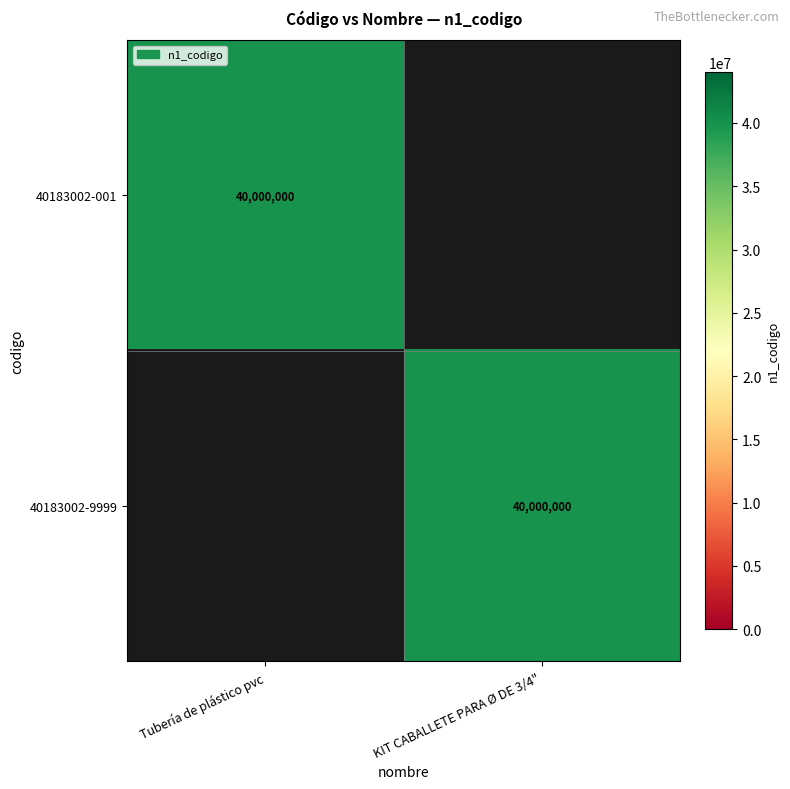

True or false: 40183002-001 has a value of 40000000 at Tubería de plástico pvc.

True